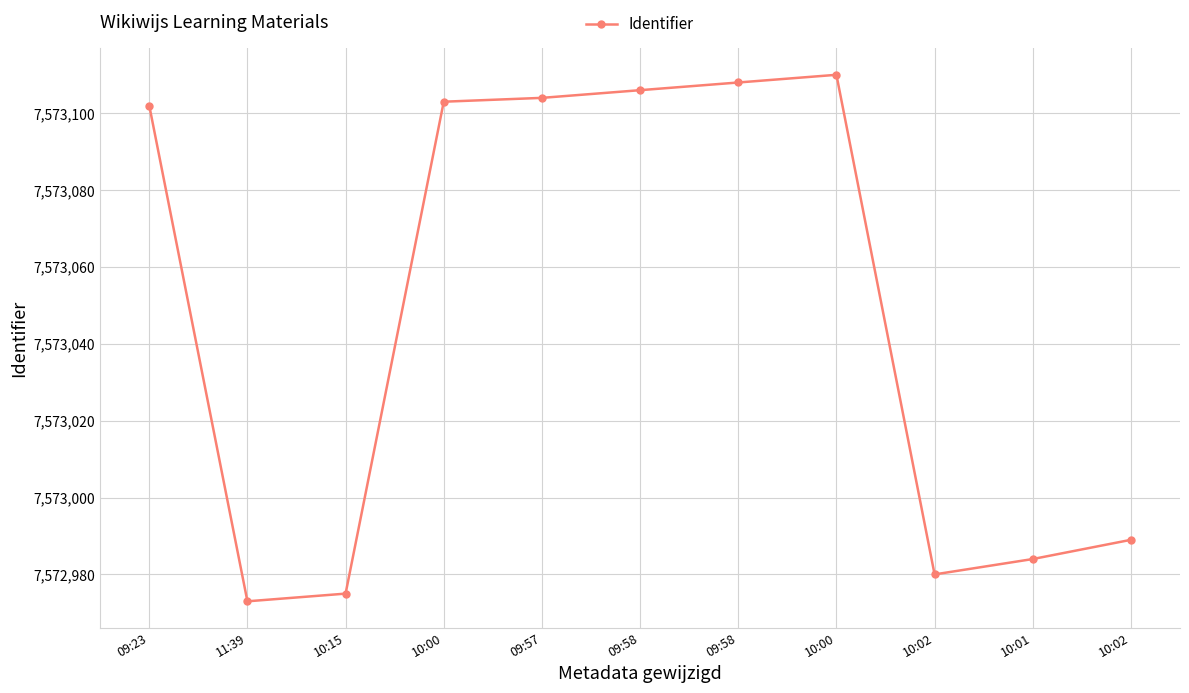

How many interior local peaks (higher than both neighbors) does the data have?

1